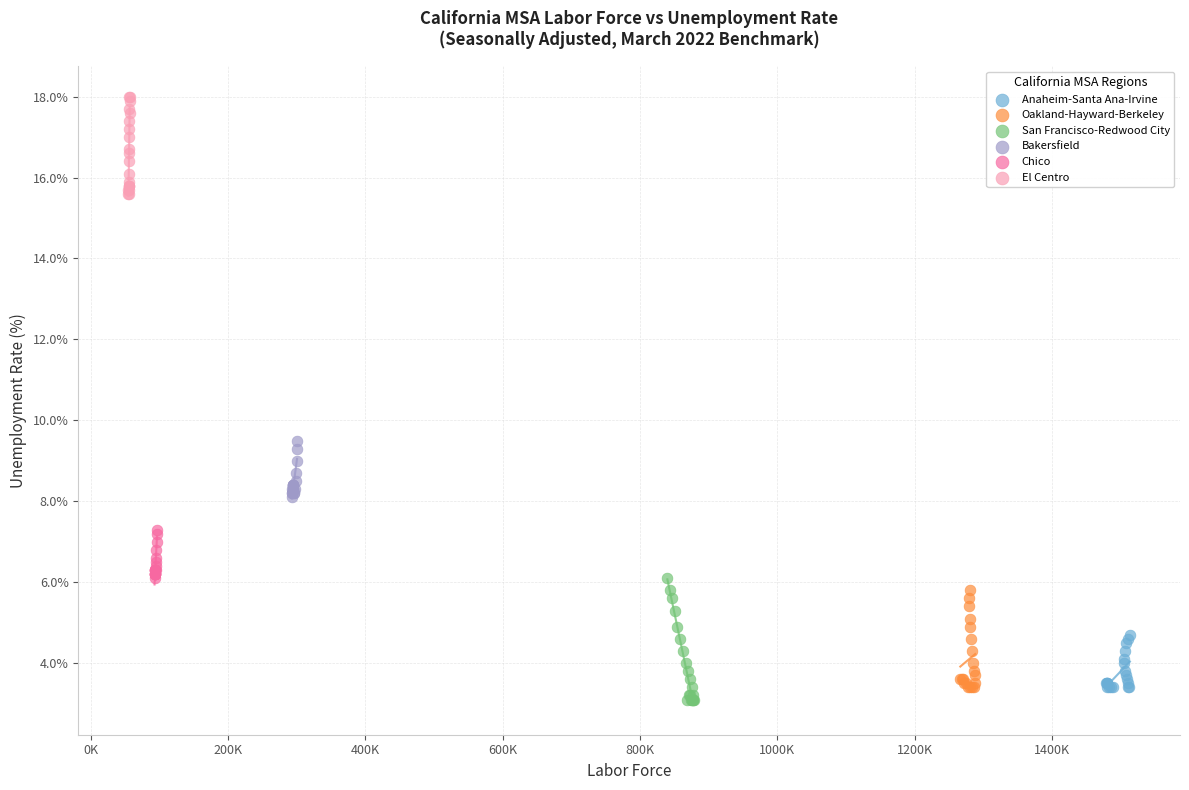

Which series contains the lowest Y value?

San Francisco-Redwood City